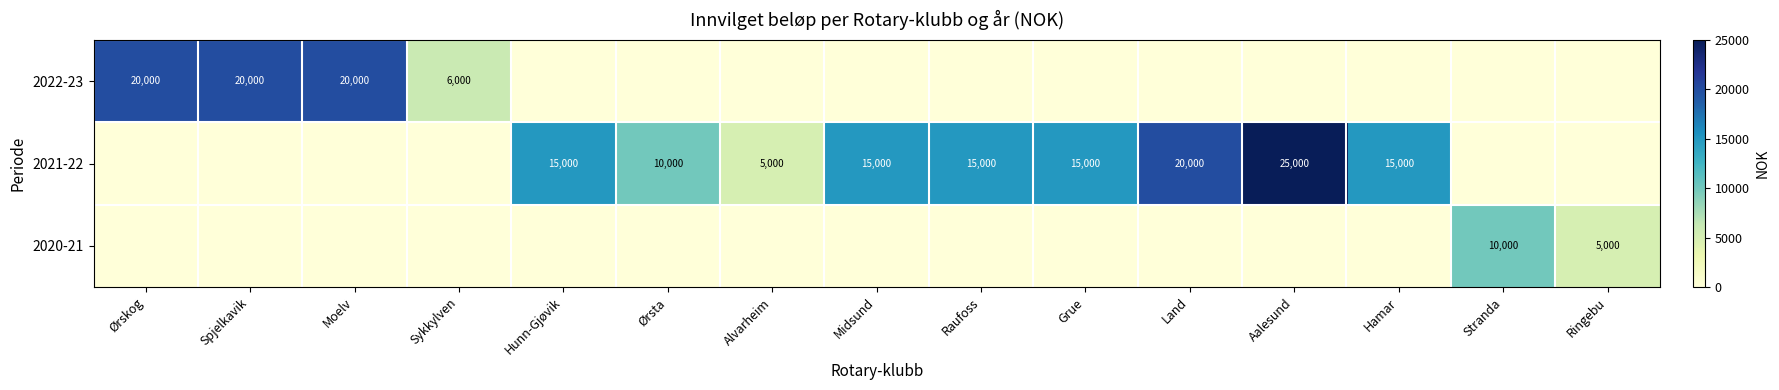

What is the spread (max minus min) of values at Stranda?

10000